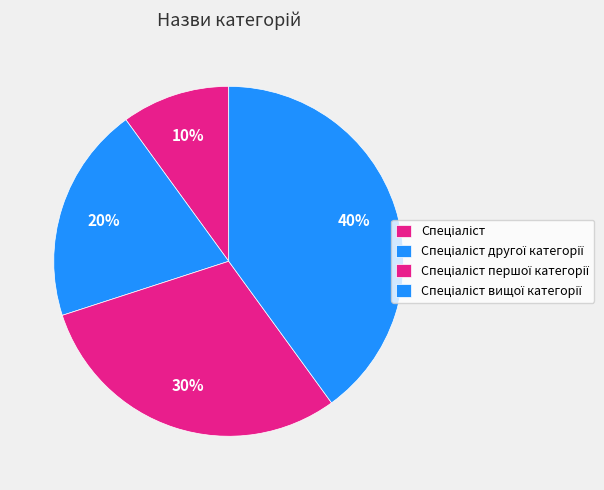

What is the largest slice in the pie chart?

Спеціаліст вищої категорії